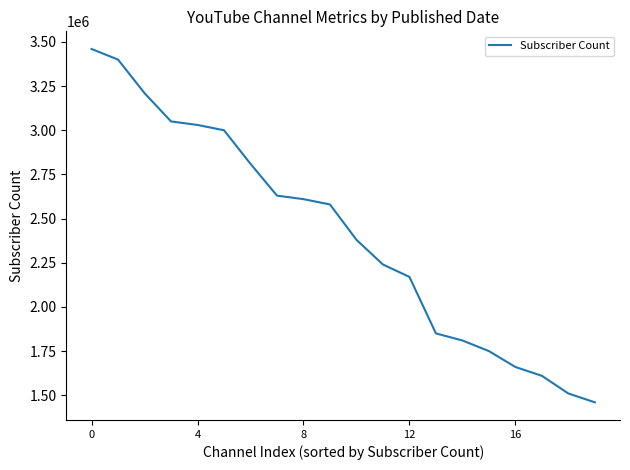

What is the maximum value shown in the chart?

3460000